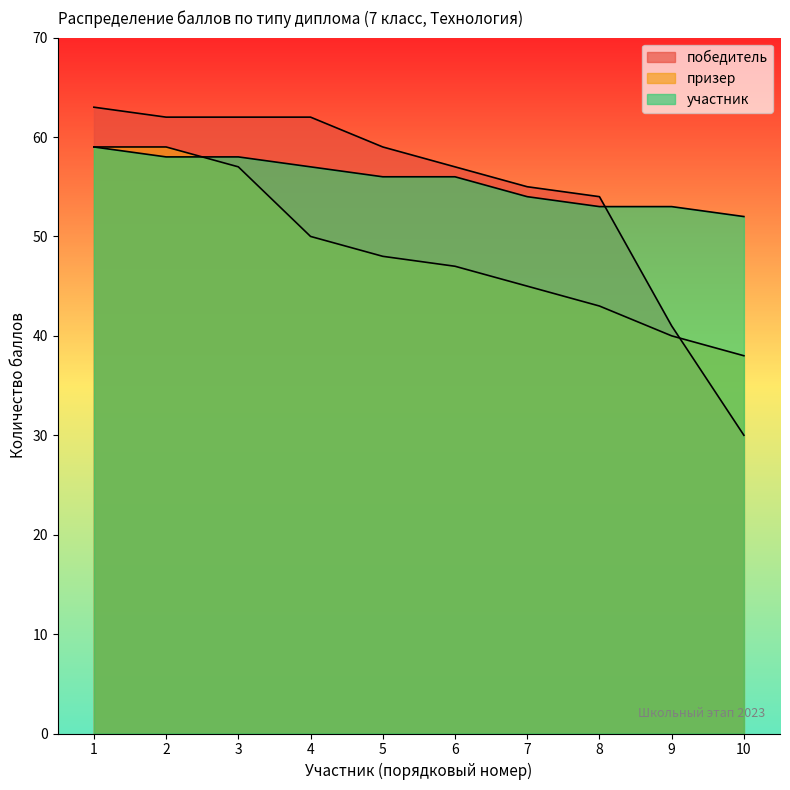

What is the total value across all series at 10?

120